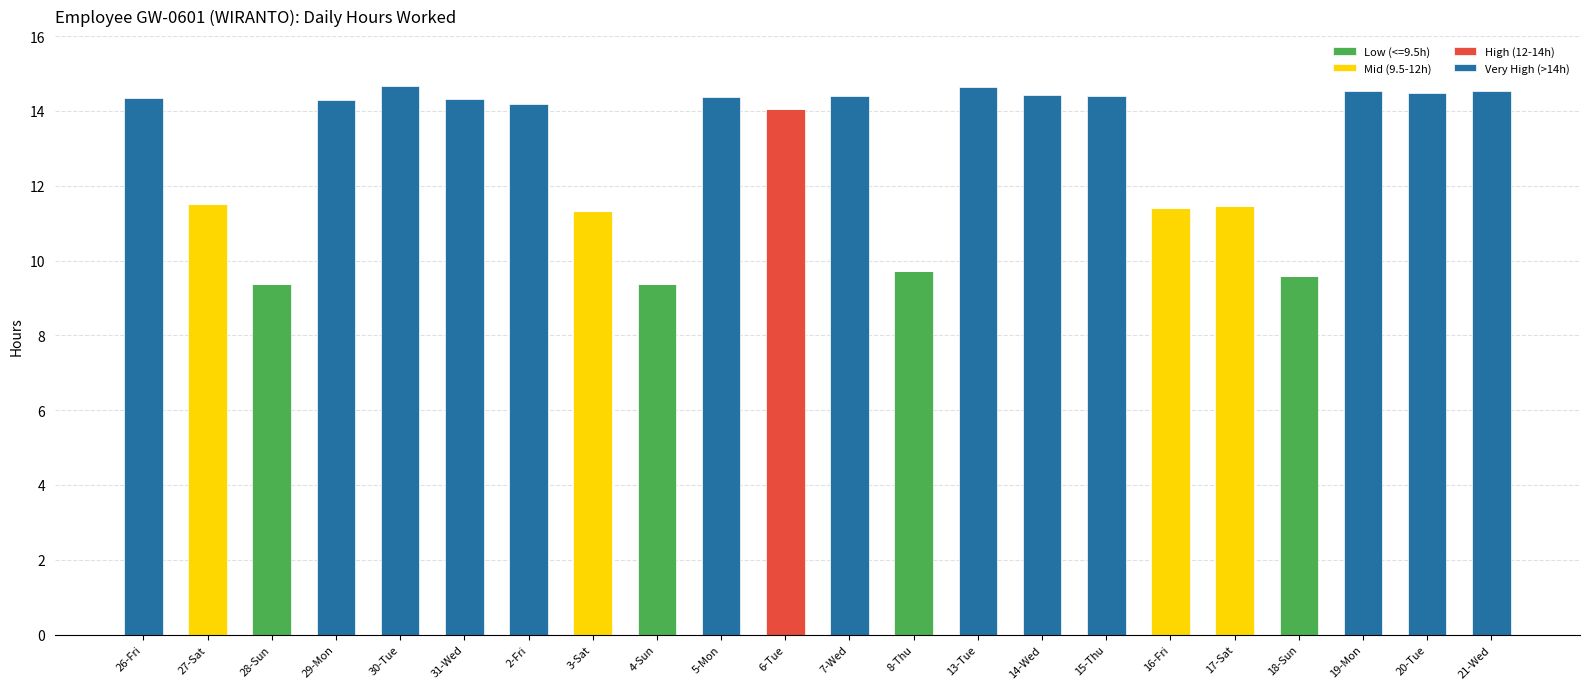

What are all the series names shown in the legend?

Low (<=9.5h), Mid (9.5-12h), High (12-14h), Very High (>14h)